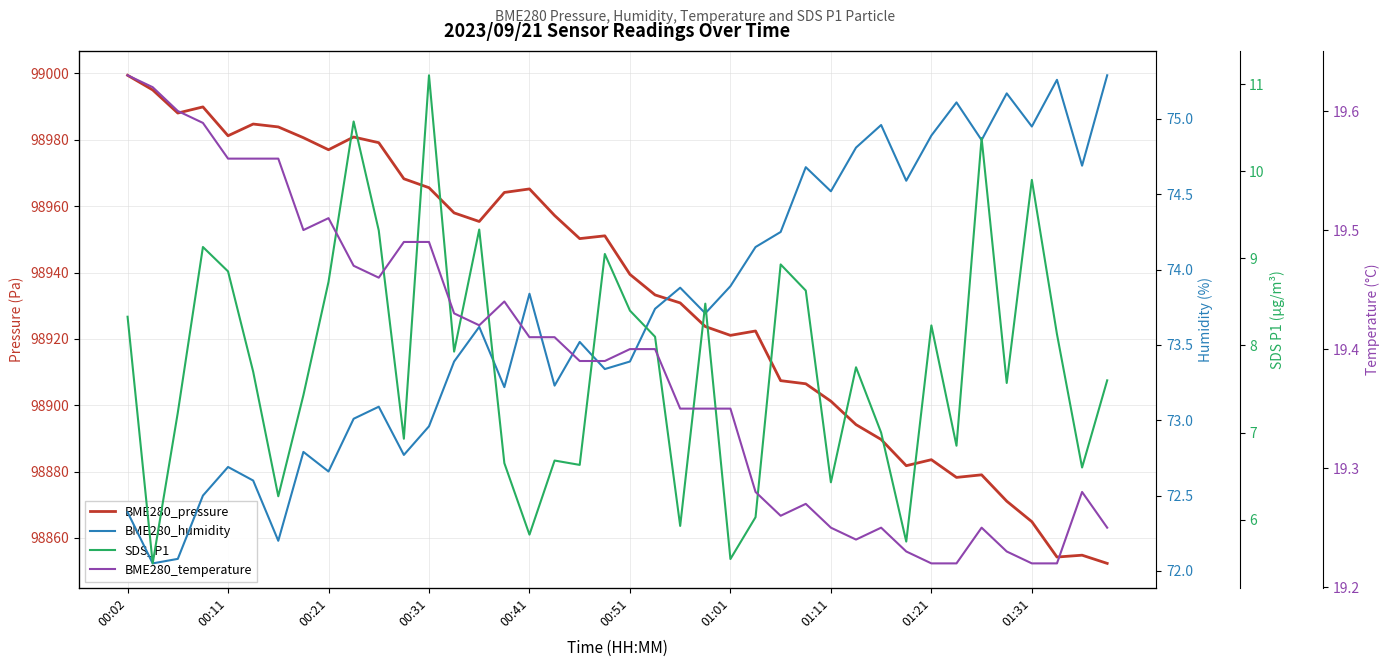

How many lines are shown in the chart?

4